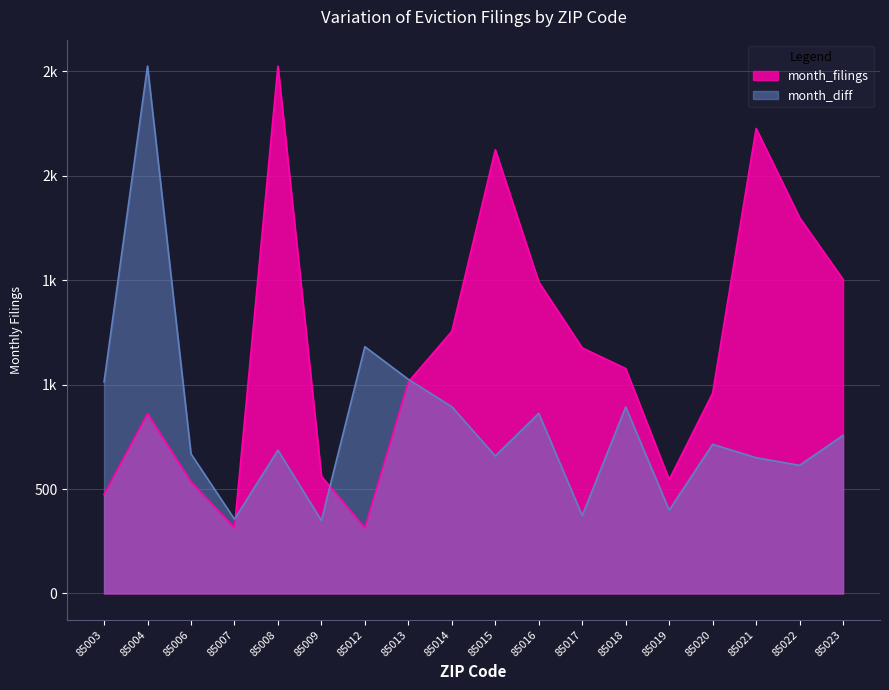

How many series are shown in this chart?

2